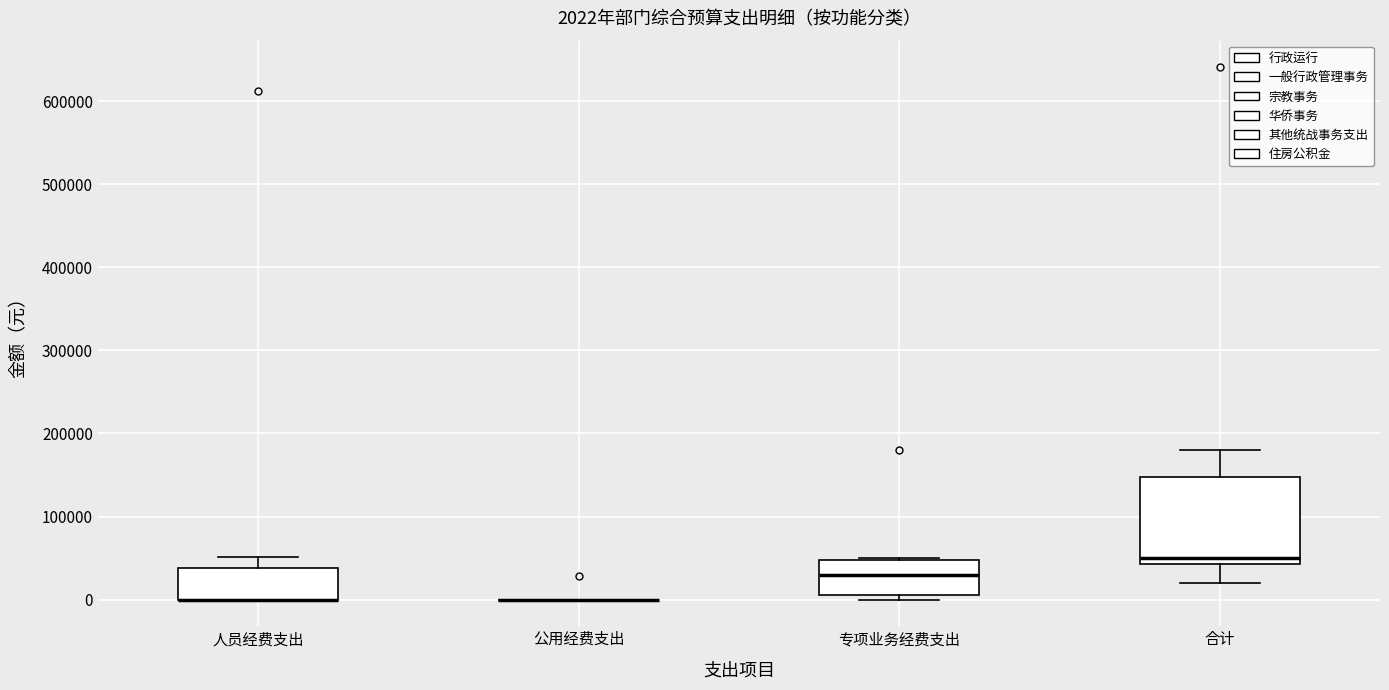

Comparing the boxes themselves (not the whiskers), which one is the tallest?

合计